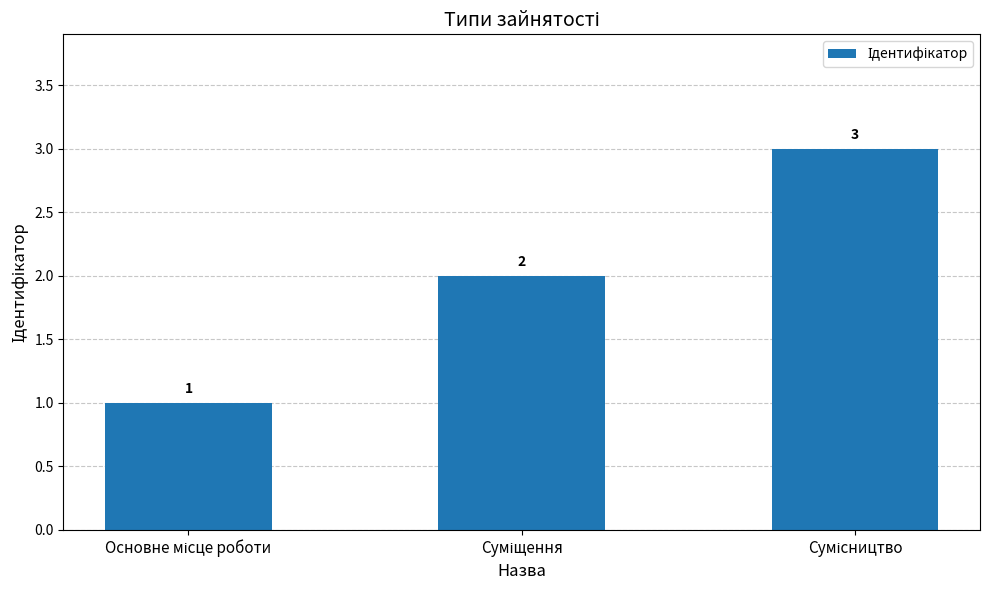

What is the value of the 1st bar from the left?

1